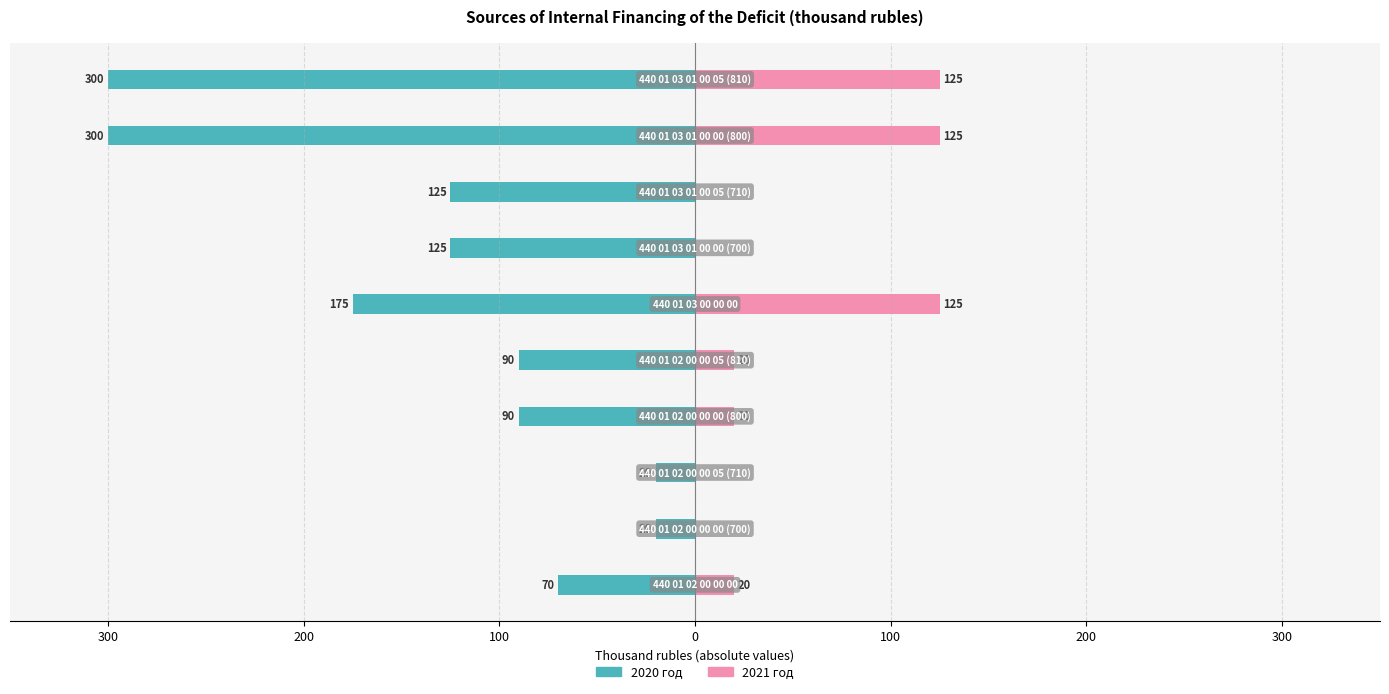

What is the label of the 4th bar from the right?

300